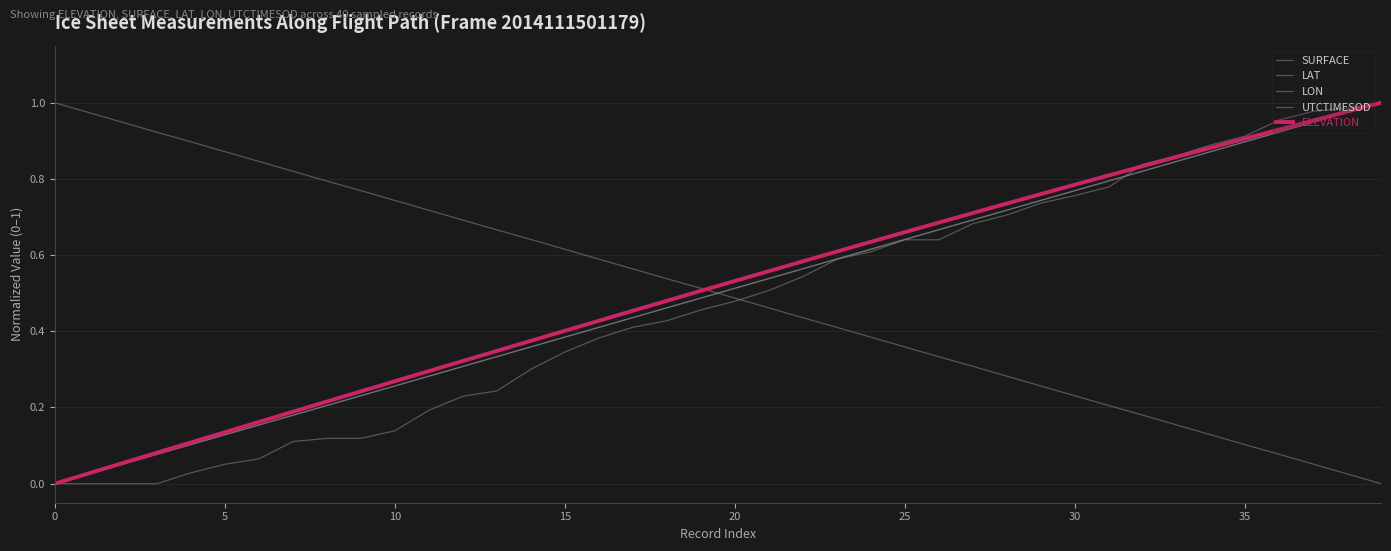

What is the value of the ELEVATION point at the 30th from the left?

0.8